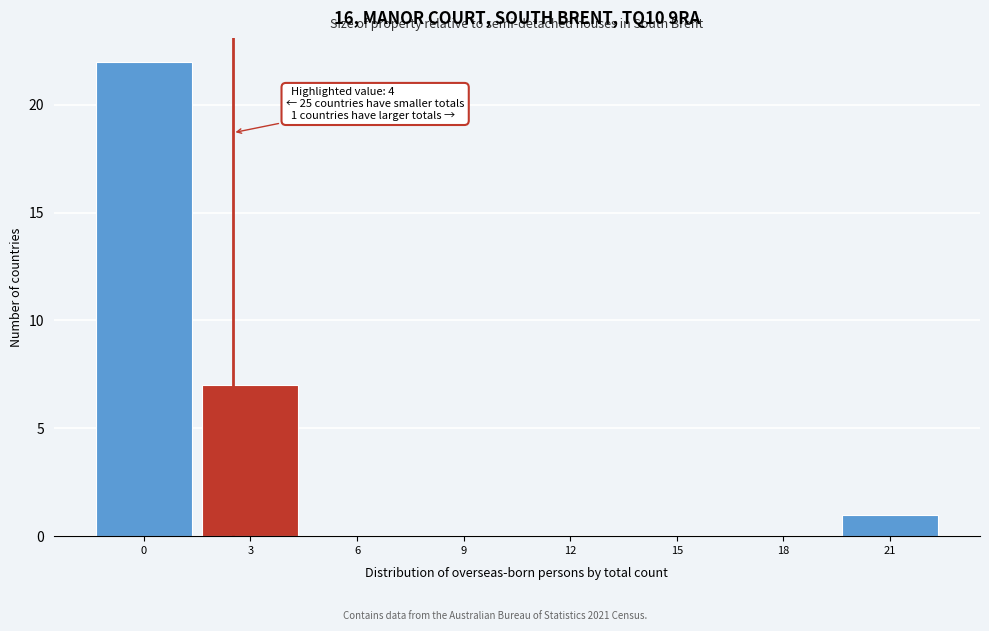

Reading right to left, transcribe all the data shown in this chart.

21=1	18=0	15=0	12=0	9=0	6=0	3=7	0=22